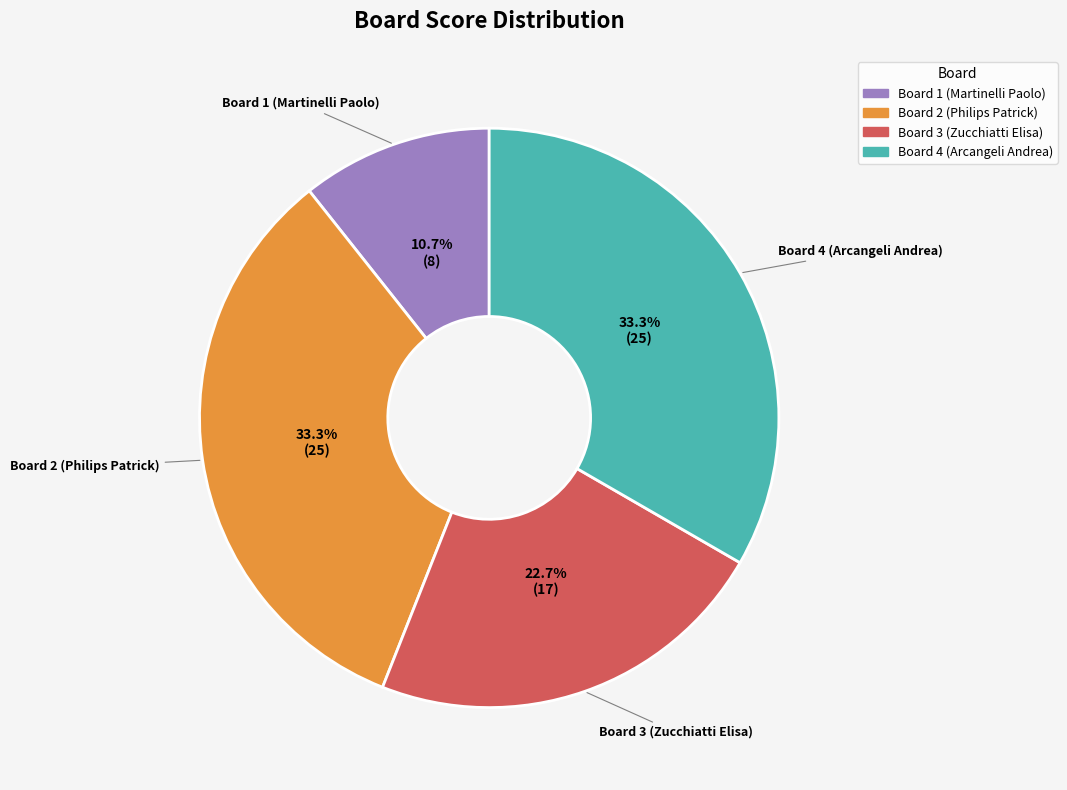

Does Board 3 (Zucchiatti Elisa) represent more than half of the total?

No